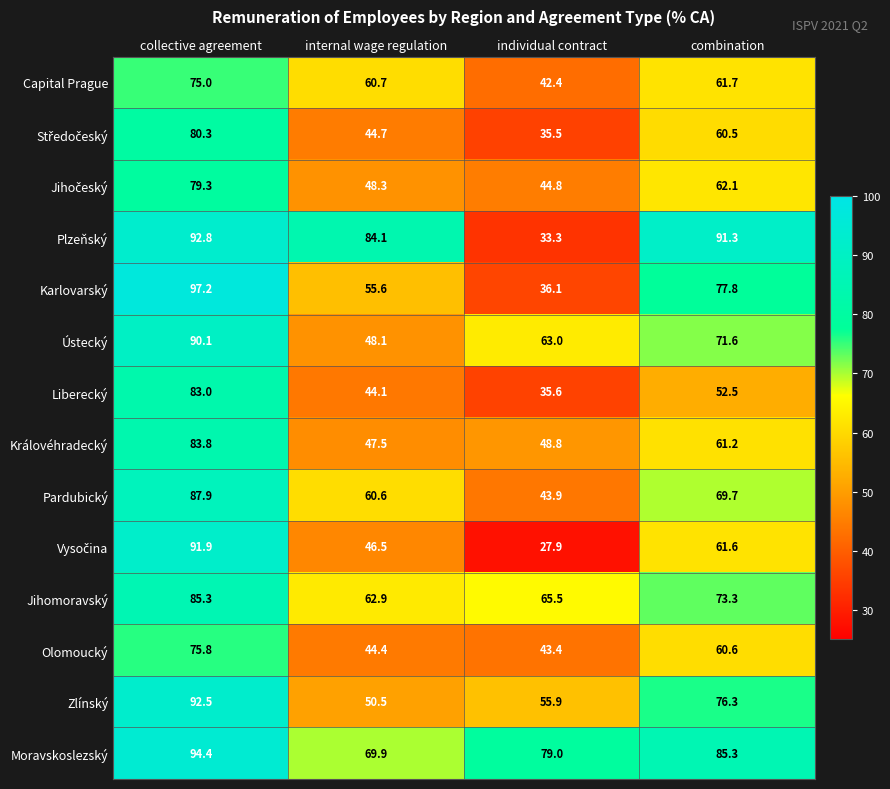

Between collective agreement and combination, which series saw the biggest shift?

Liberecký